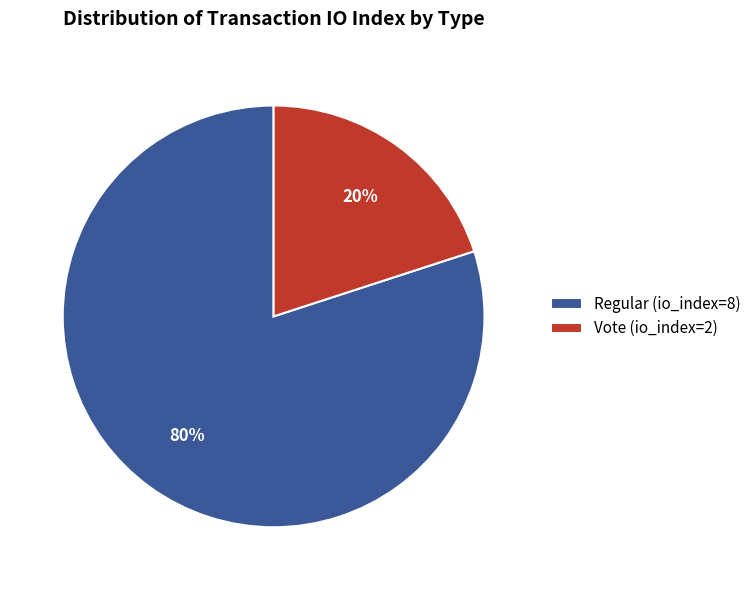

To the nearest percent, what is the difference between the largest and smallest slice percentages?

60%